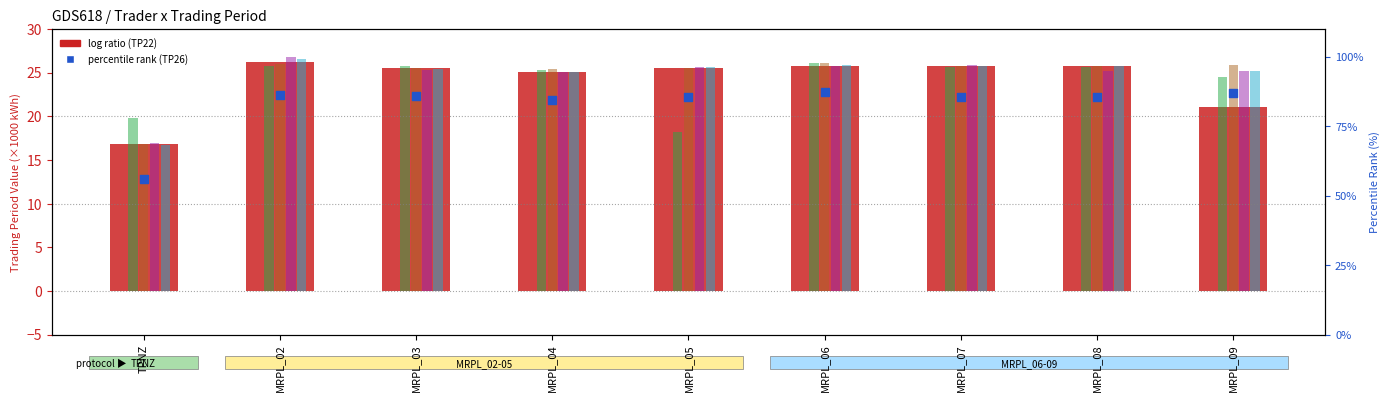

Is the value of TP23 at MRPL_09 greater than the value of TP20 at MRPL_07?

Yes